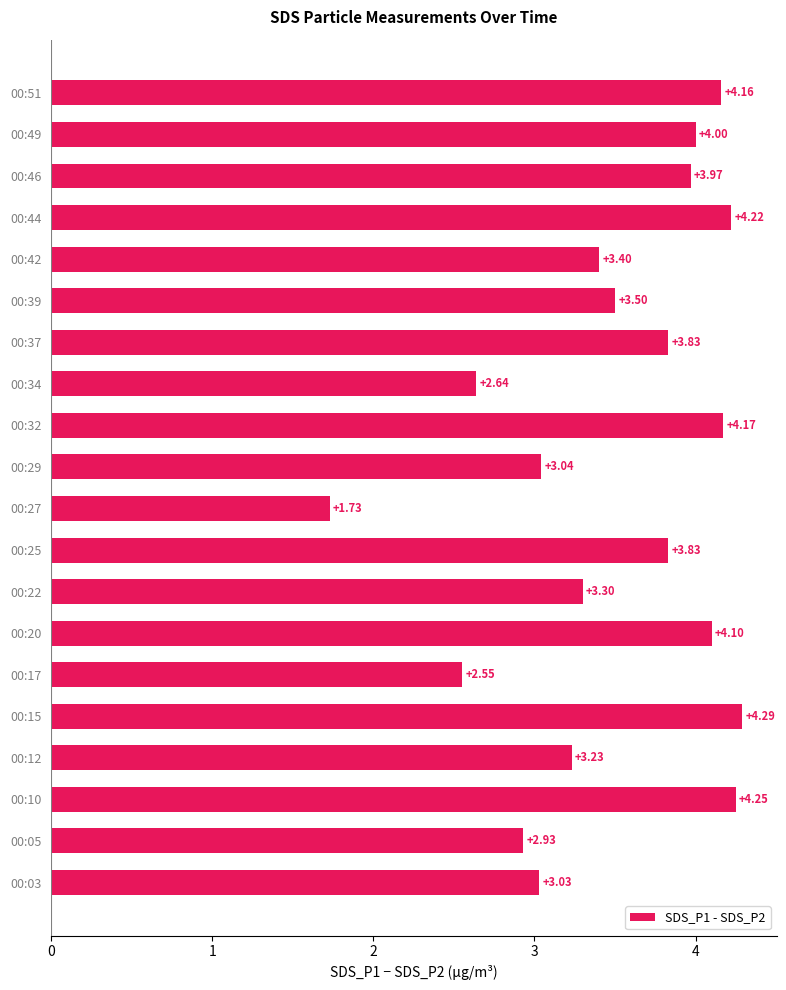

What is the sum of all values?

70.2